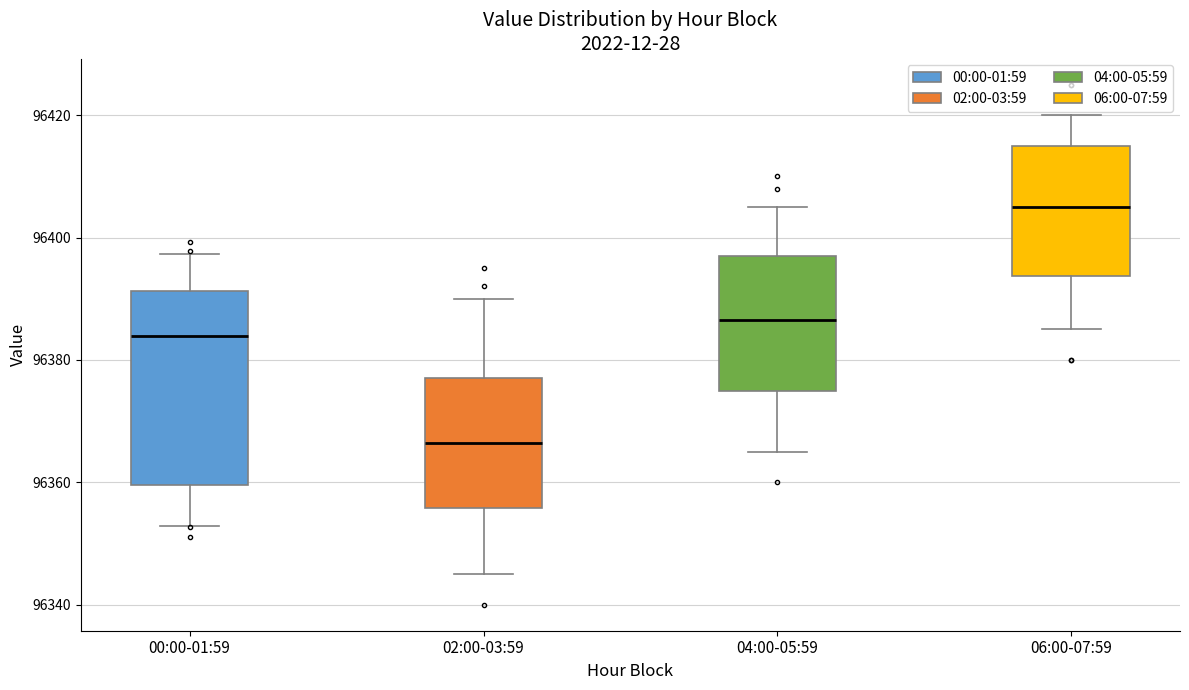

Where does the upper whisker of the box for 04:00-05:59 end on the y-axis? The values are not printed on the chart, so give them approximately, as read against the axis.

96406